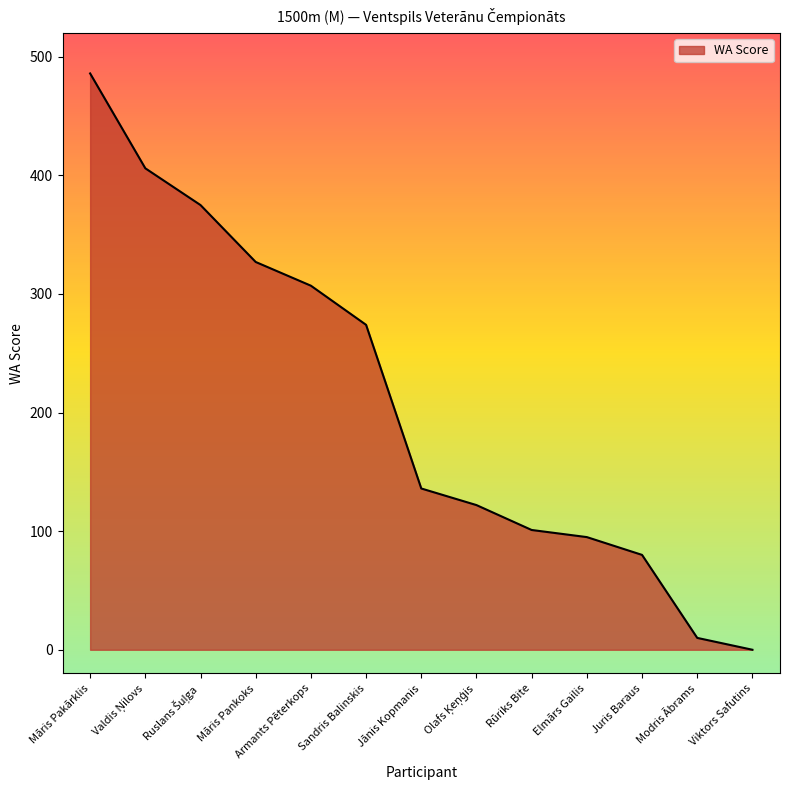

How many positive values are there?

12